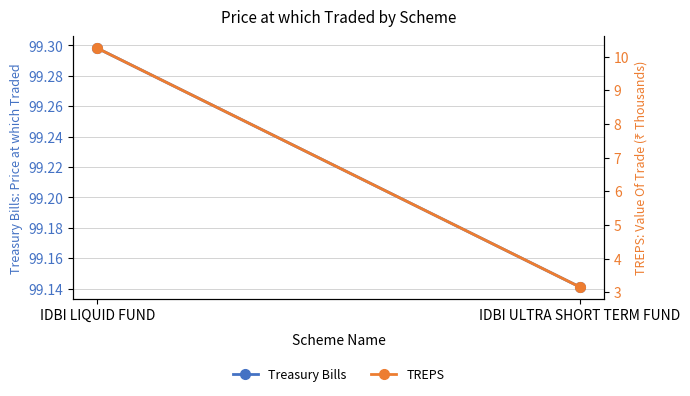

How many Treasury Bills values are between 99 and 100?

2